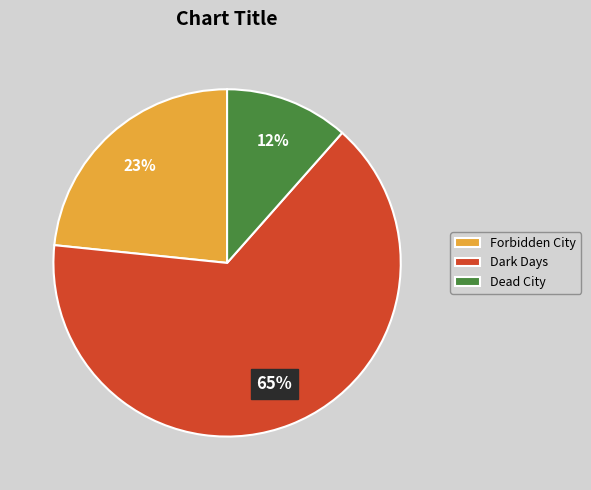

The Dark Days slice represents 52% of the pie. True or false?

False